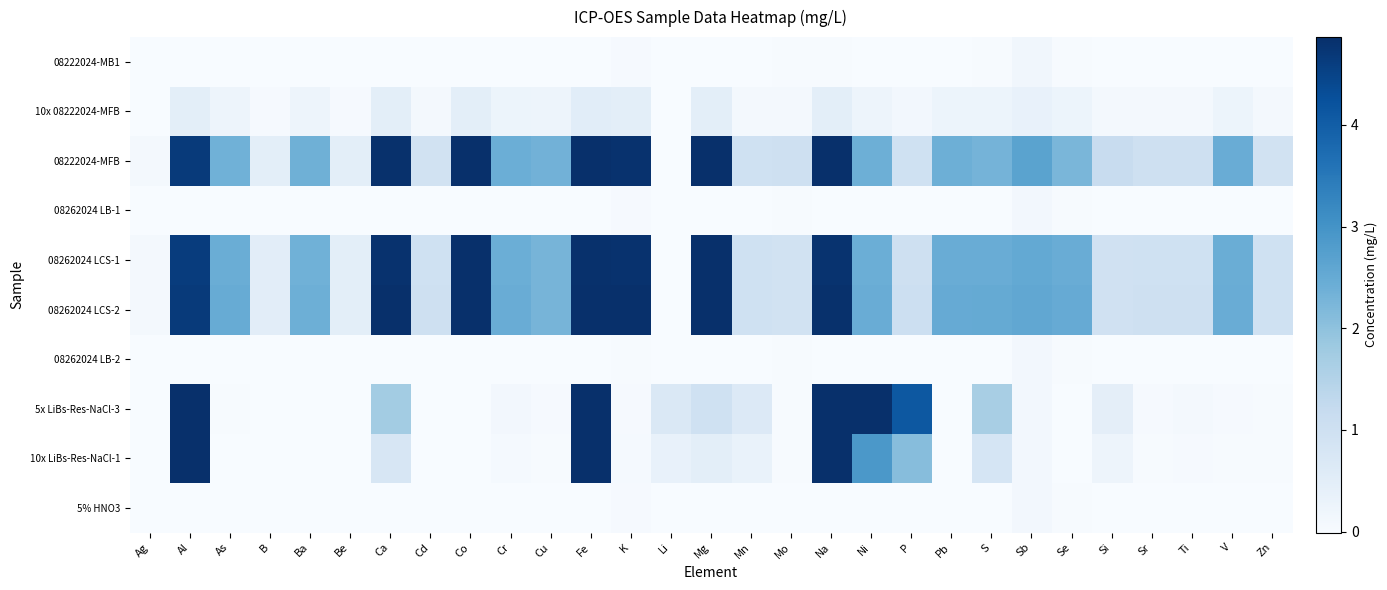

Reading left to right, what are all the values shown in this chart?

08222024-MB1: Ag=0.0	Al=0.0	As=0.0	B=0.0	Ba=0.0	Be=-0.0	Ca=-0.0	Cd=0.0	Co=0.0	Cr=-0.0	Cu=0.0	Fe=0.0	K=0.0	Li=-0.0	Mg=-0.0	Mn=-0.0	Mo=0.0	Na=0.0	Ni=0.0	P=0.0	Pb=-0.0	S=0.0	Sb=0.2	Se=0.0	Si=0.0	Sr=0.0	Ti=0.0	V=0.0	Zn=0.0
10x 08222024-MFB: Ag=0.0	Al=0.5	As=0.2	B=0.0	Ba=0.2	Be=0.0	Ca=0.5	Cd=0.1	Co=0.5	Cr=0.2	Cu=0.2	Fe=0.5	K=0.5	Li=-0.0	Mg=0.5	Mn=0.1	Mo=0.1	Na=0.5	Ni=0.2	P=0.1	Pb=0.2	S=0.2	Sb=0.4	Se=0.2	Si=0.1	Sr=0.1	Ti=0.1	V=0.2	Zn=0.1
08222024-MFB: Ag=0.1	Al=4.7	As=2.4	B=0.5	Ba=2.4	Be=0.5	Ca=4.8	Cd=0.9	Co=4.9	Cr=2.4	Cu=2.3	Fe=5.0	K=4.8	Li=-0.0	Mg=4.9	Mn=1.0	Mo=1.0	Na=4.9	Ni=2.4	P=1.0	Pb=2.4	S=2.3	Sb=2.7	Se=2.3	Si=1.2	Sr=1.0	Ti=1.0	V=2.4	Zn=0.9
08262024 LB-1: Ag=0.0	Al=-0.0	As=0.0	B=-0.0	Ba=0.0	Be=-0.0	Ca=-0.0	Cd=0.0	Co=0.0	Cr=0.0	Cu=0.0	Fe=-0.0	K=0.0	Li=-0.0	Mg=-0.0	Mn=-0.0	Mo=0.0	Na=-0.0	Ni=-0.0	P=0.0	Pb=-0.0	S=-0.0	Sb=0.1	Se=0.0	Si=0.0	Sr=0.0	Ti=0.0	V=0.0	Zn=0.0
08262024 LCS-1: Ag=0.1	Al=4.6	As=2.4	B=0.5	Ba=2.4	Be=0.5	Ca=4.8	Cd=1.0	Co=4.9	Cr=2.4	Cu=2.3	Fe=4.8	K=4.8	Li=-0.0	Mg=4.9	Mn=1.0	Mo=0.9	Na=4.8	Ni=2.4	P=1.0	Pb=2.5	S=2.5	Sb=2.5	Se=2.5	Si=0.9	Sr=1.0	Ti=1.0	V=2.4	Zn=1.0
08262024 LCS-2: Ag=0.1	Al=4.7	As=2.5	B=0.5	Ba=2.4	Be=0.5	Ca=4.9	Cd=1.0	Co=4.9	Cr=2.4	Cu=2.3	Fe=4.9	K=4.9	Li=-0.0	Mg=5.0	Mn=1.0	Mo=0.9	Na=4.8	Ni=2.5	P=1.0	Pb=2.5	S=2.5	Sb=2.6	Se=2.5	Si=1.0	Sr=1.0	Ti=1.0	V=2.4	Zn=1.0
08262024 LB-2: Ag=0.0	Al=0.0	As=0.0	B=-0.0	Ba=0.0	Be=-0.0	Ca=-0.0	Cd=0.0	Co=0.0	Cr=-0.0	Cu=0.0	Fe=0.0	K=0.0	Li=-0.0	Mg=-0.0	Mn=-0.0	Mo=0.0	Na=-0.0	Ni=-0.0	P=0.0	Pb=-0.0	S=-0.0	Sb=0.1	Se=0.0	Si=0.0	Sr=0.0	Ti=0.0	V=0.0	Zn=0.0
5x LiBs-Res-NaCl-3: Ag=-0.0	Al=222.2	As=0.0	B=-0.0	Ba=0.0	Be=-0.0	Ca=1.7	Cd=-0.0	Co=-0.0	Cr=0.1	Cu=0.0	Fe=312.8	K=0.0	Li=0.7	Mg=1.0	Mn=0.6	Mo=0.0	Na=225.8	Ni=5.6	P=4.1	Pb=-0.0	S=1.7	Sb=0.1	Se=-0.0	Si=0.4	Sr=0.0	Ti=0.1	V=0.0	Zn=0.0
10x LiBs-Res-NaCl-1: Ag=-0.0	Al=113.1	As=0.0	B=-0.0	Ba=0.0	Be=-0.0	Ca=0.8	Cd=-0.0	Co=-0.0	Cr=0.1	Cu=0.0	Fe=157.2	K=0.1	Li=0.3	Mg=0.5	Mn=0.3	Mo=0.0	Na=104.5	Ni=2.9	P=2.1	Pb=-0.0	S=0.8	Sb=0.1	Se=0.0	Si=0.2	Sr=0.0	Ti=0.0	V=0.0	Zn=0.0
5% HNO3: Ag=0.0	Al=-0.0	As=0.0	B=-0.0	Ba=0.0	Be=-0.0	Ca=-0.0	Cd=0.0	Co=0.0	Cr=-0.0	Cu=0.0	Fe=0.0	K=0.0	Li=-0.0	Mg=-0.0	Mn=-0.0	Mo=0.0	Na=-0.0	Ni=0.0	P=0.0	Pb=-0.0	S=-0.0	Sb=0.1	Se=0.0	Si=0.0	Sr=0.0	Ti=-0.0	V=0.0	Zn=0.0